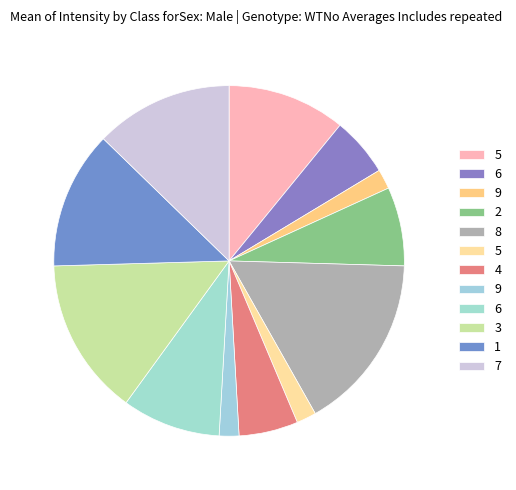

Which category has the biggest portion of the pie?

8